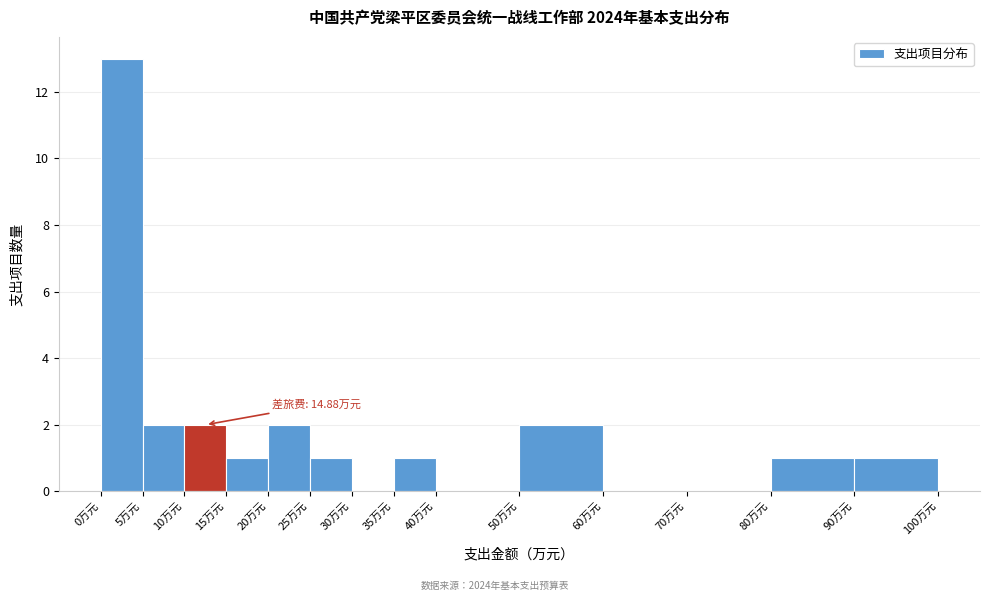

Which range on the x-axis has the tallest bar?

0 to 5